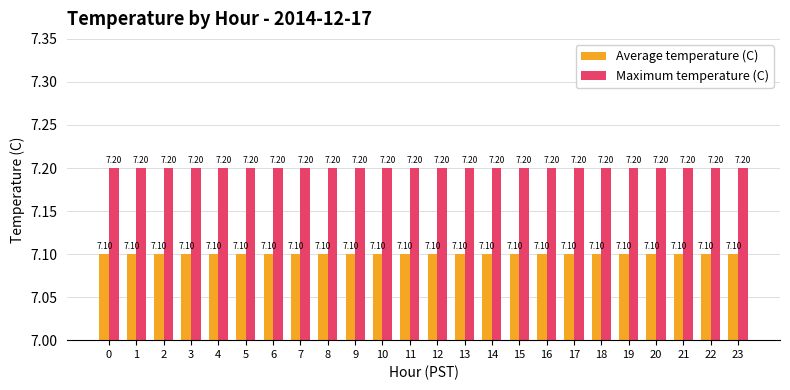

Which series has the largest total across all categories?

Maximum temperature (C)